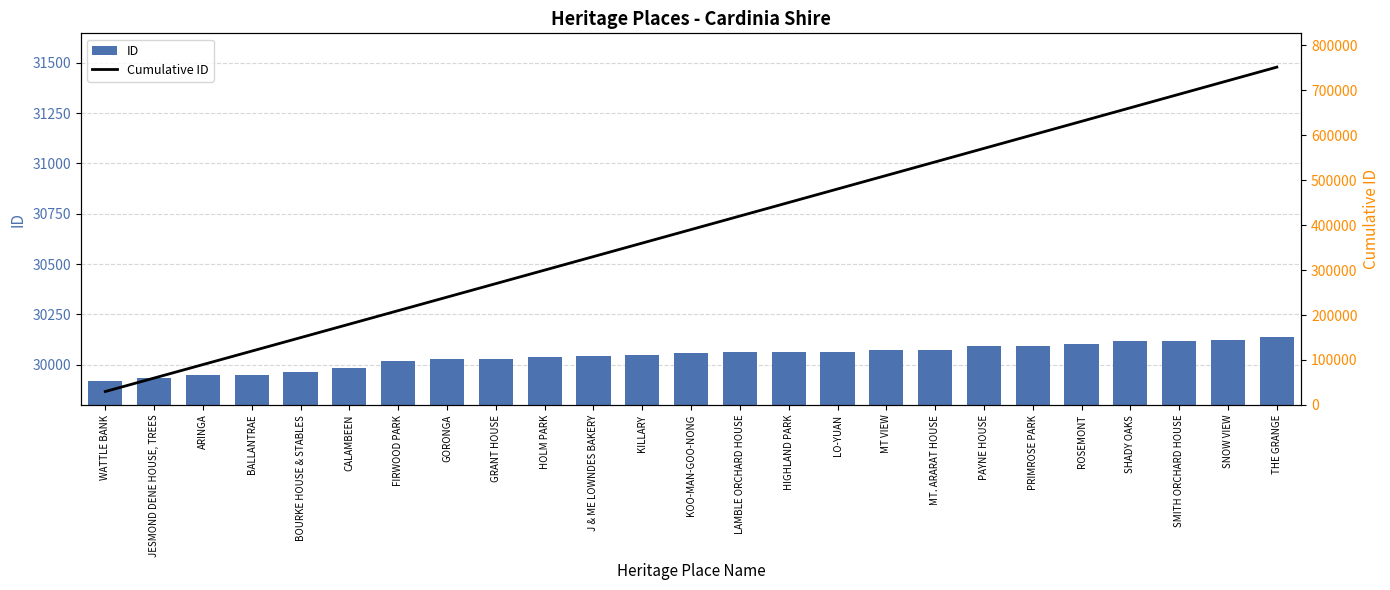

Between KOO-MAN-GOO-NONG and WATTLE BANK, which is larger?

KOO-MAN-GOO-NONG